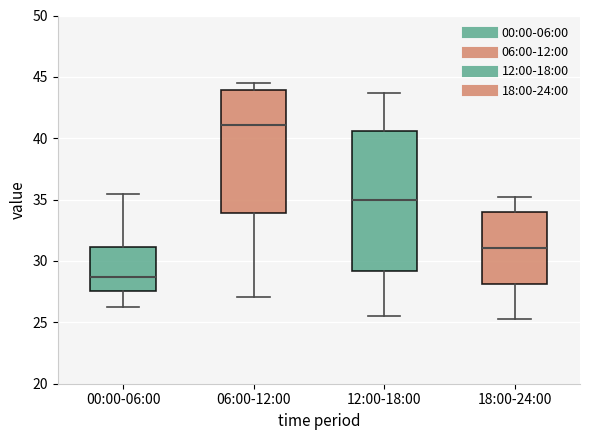

Where is the lower edge of the box for 18:00-24:00 on the y-axis? The values are not printed on the chart, so give them approximately, as read against the axis.

28.0